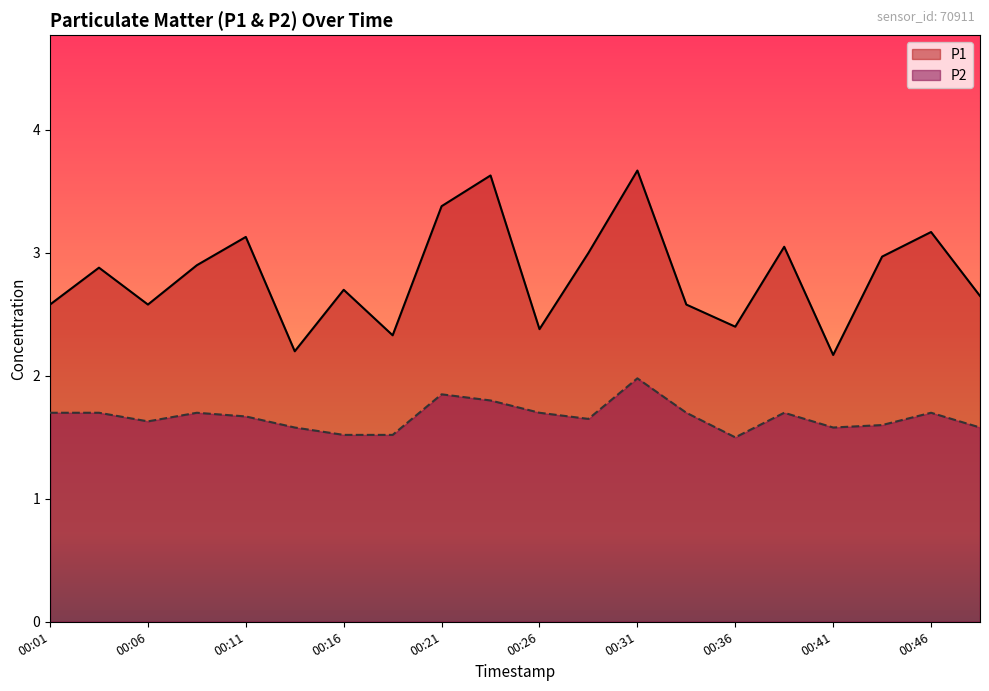

How many interior local peaks does the P1 series have?

7